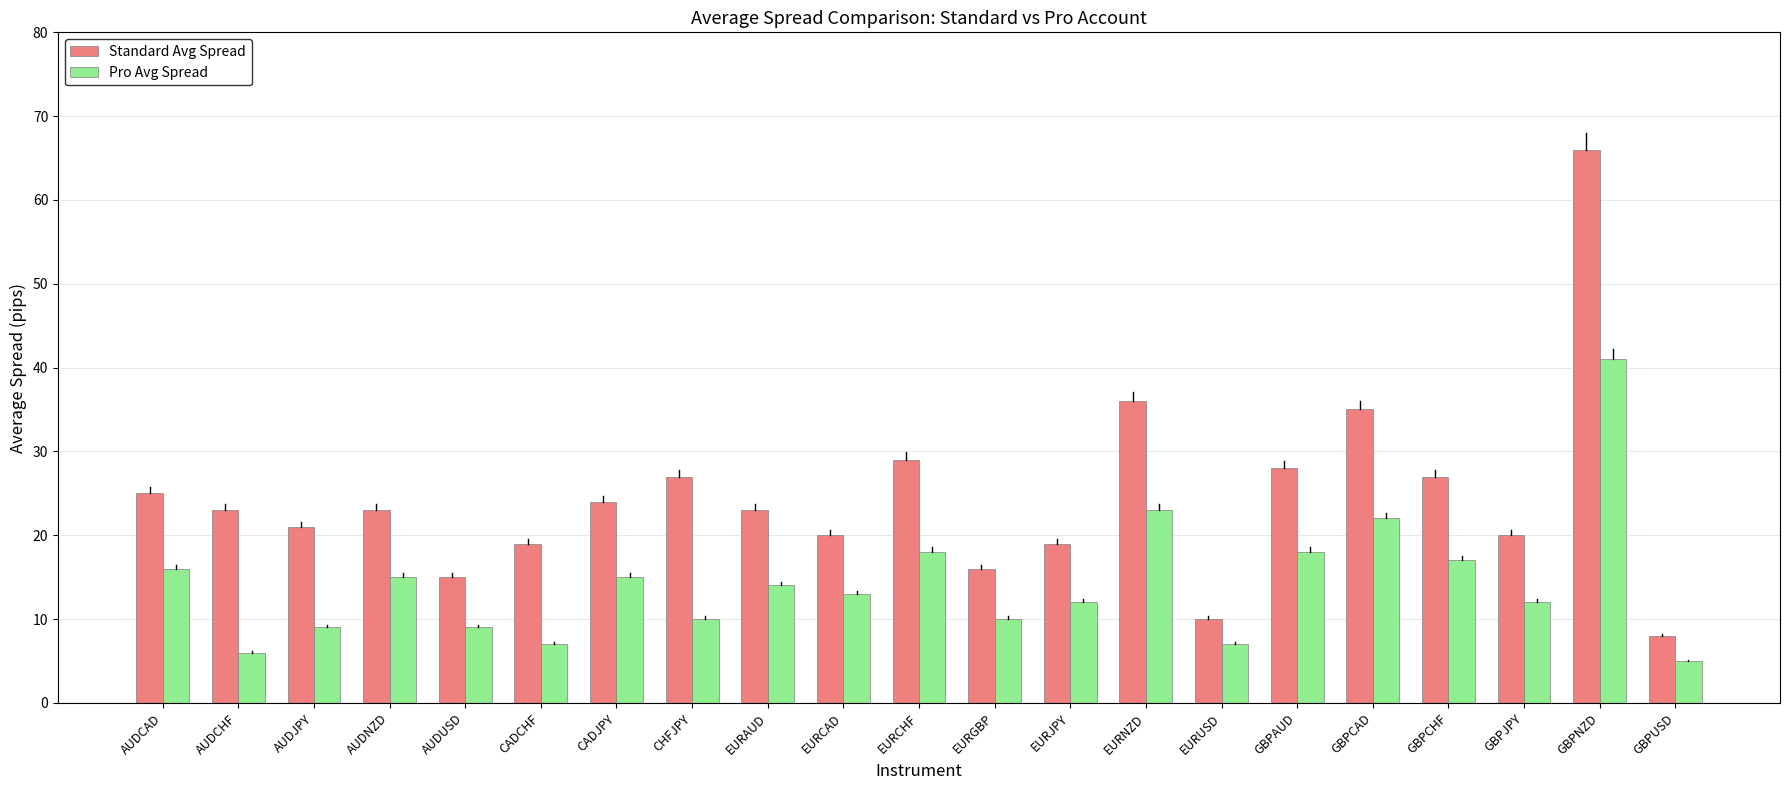

Read the Standard Avg Spread value at CADCHF, to the nearest 5.

20